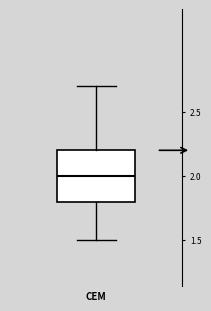

Transcribe this box plot: give where the median line is, the range the box spans, and where the two whiskers end, as read against the y-axis. The values are not printed on the chart, so give them approximately, as read against the axis.

median 2.0, box 1.8 to 2.2, whiskers 1.5 to 2.7